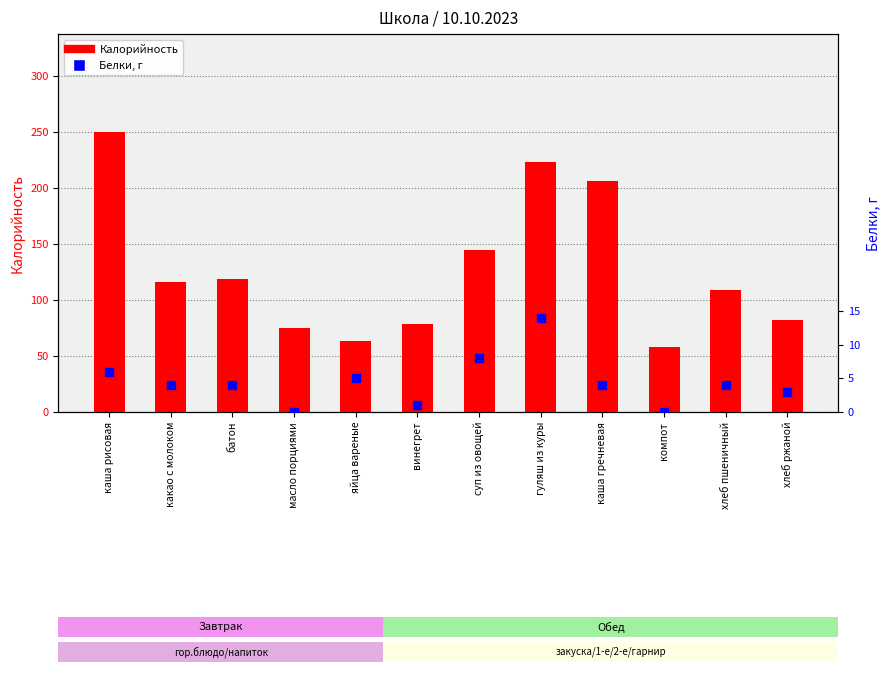

Which series contains the highest Y value?

Калорийность